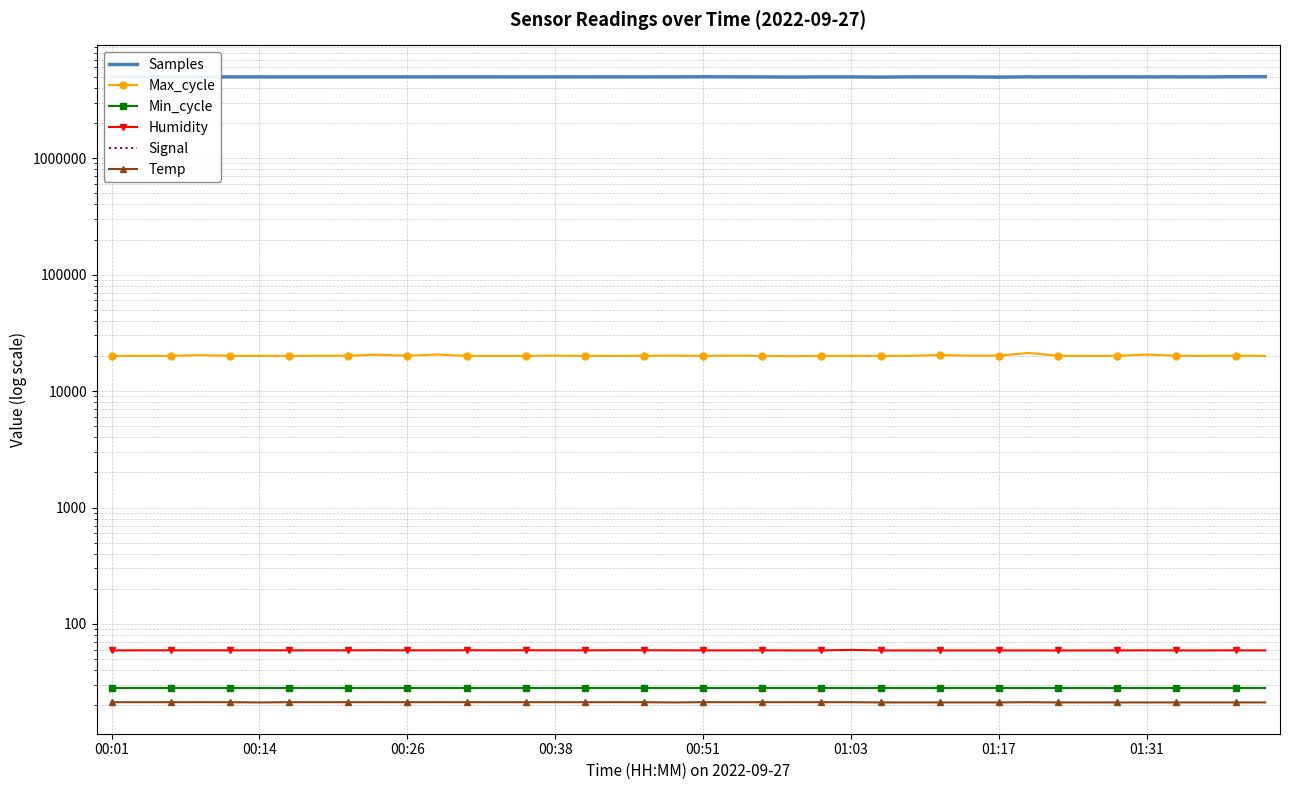

At how many categories does at least one series exceed 4972968?

37